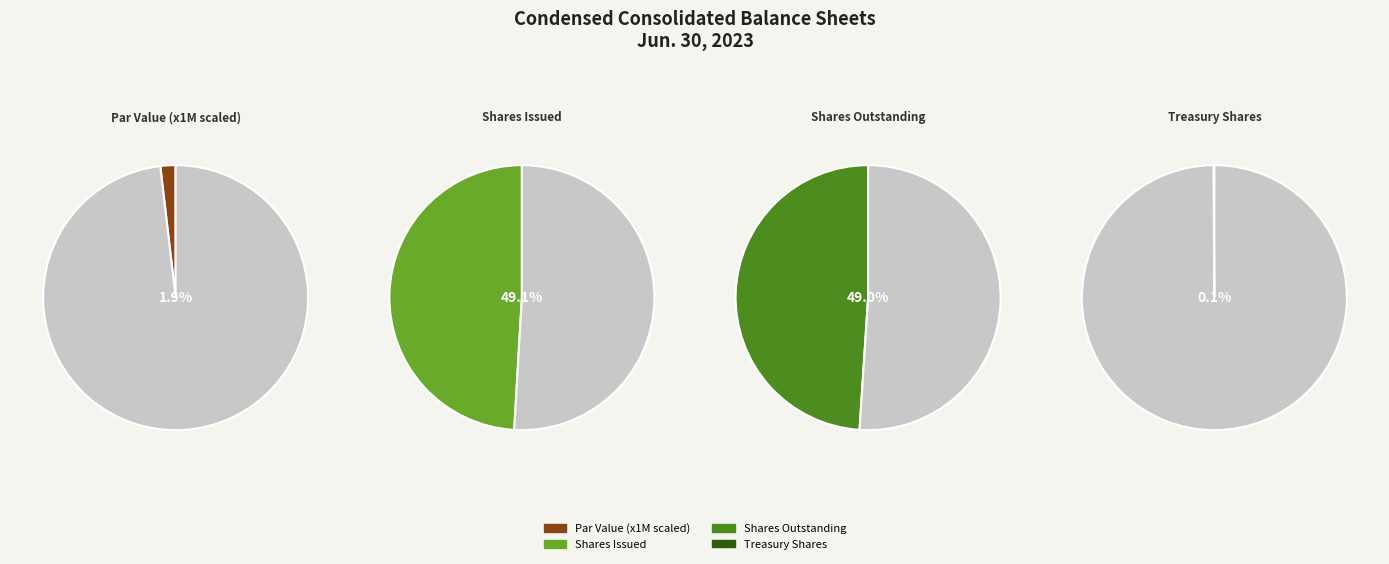

How many slices are in this pie chart?

4